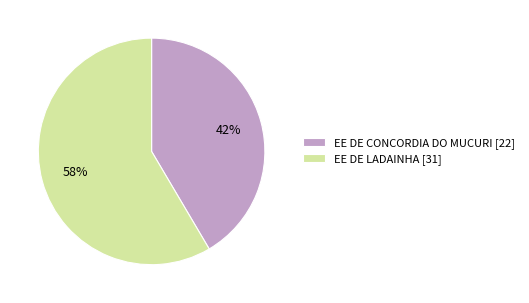

Is there any slice that represents more than half of the pie?

Yes